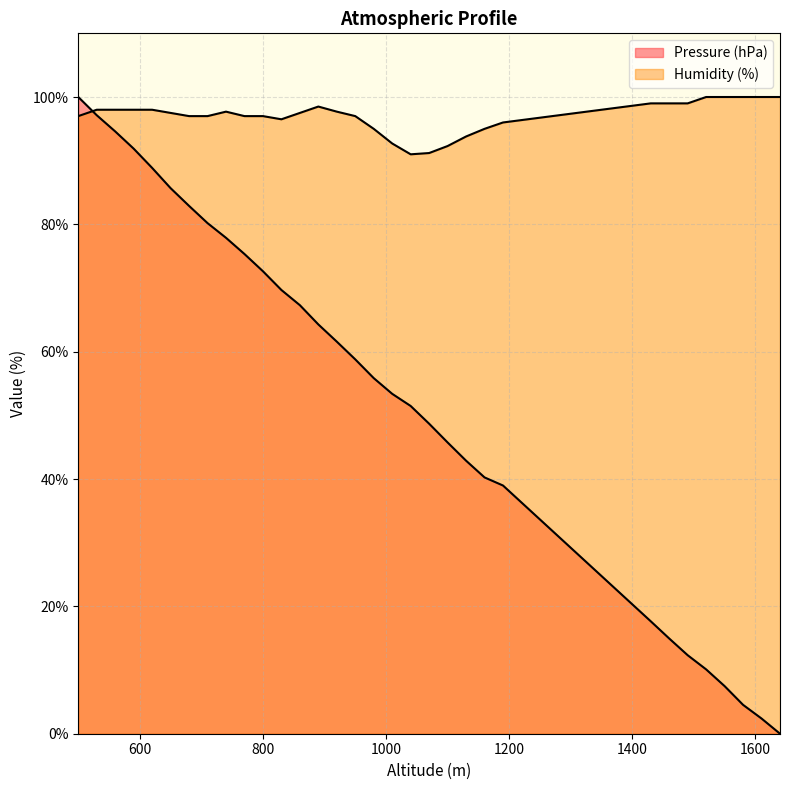

What is the sum of the Humidity (%) values at 1460 and 1520?

199.0